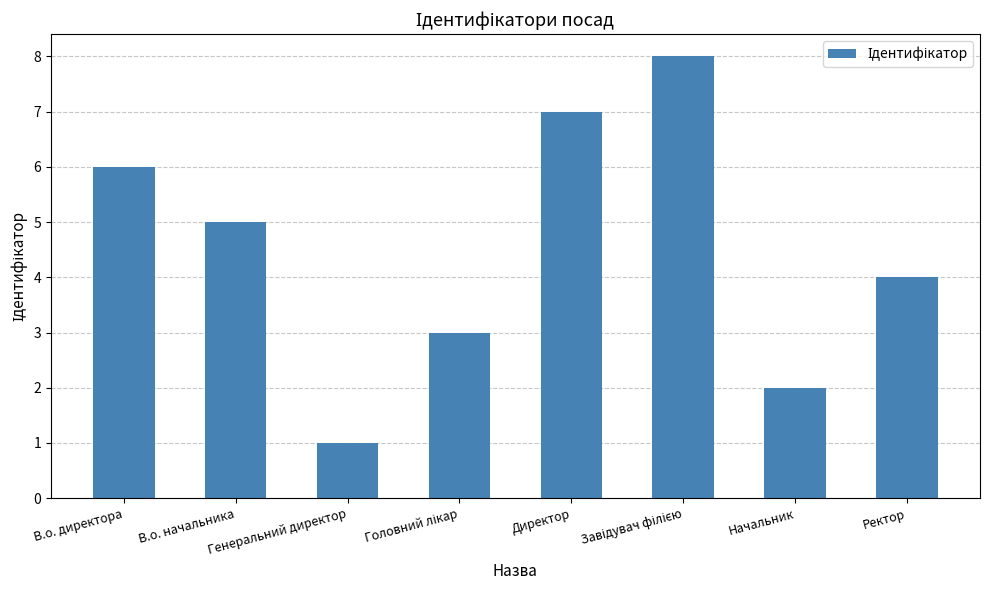

Does the chart contain stacked bars?

No